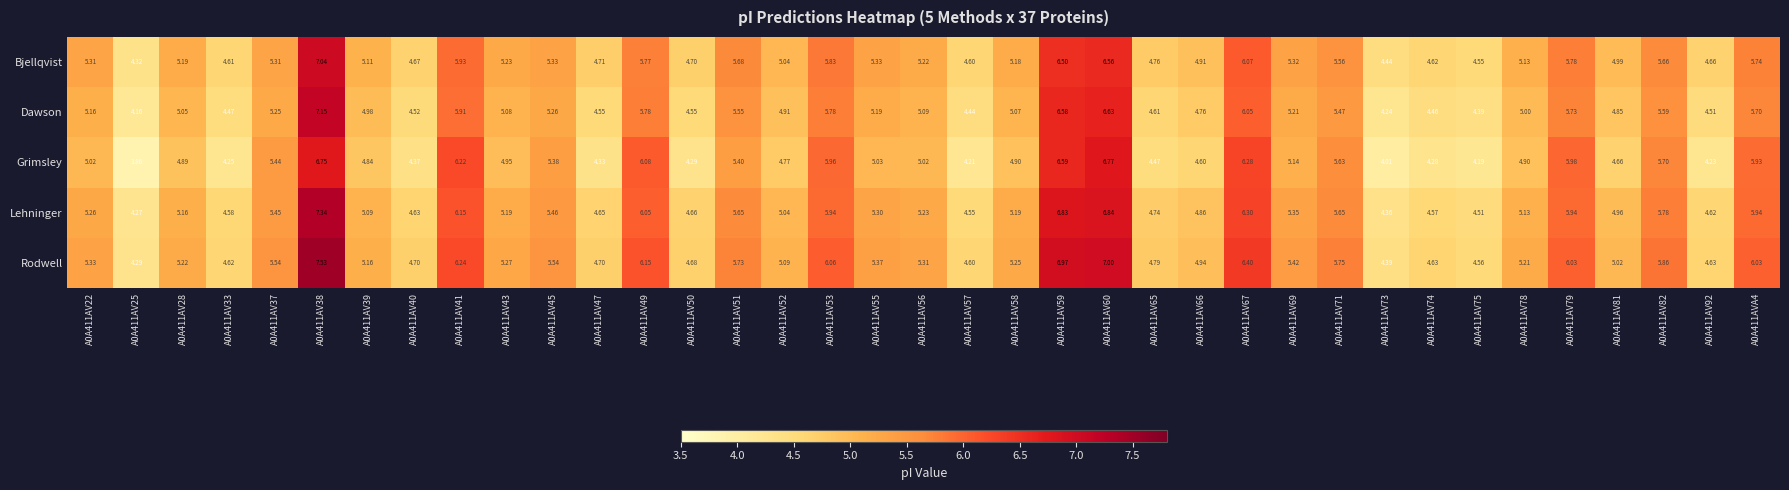

Is the value of Lehninger at A0A411AV59 greater than the value of Dawson at A0A411AV60?

Yes